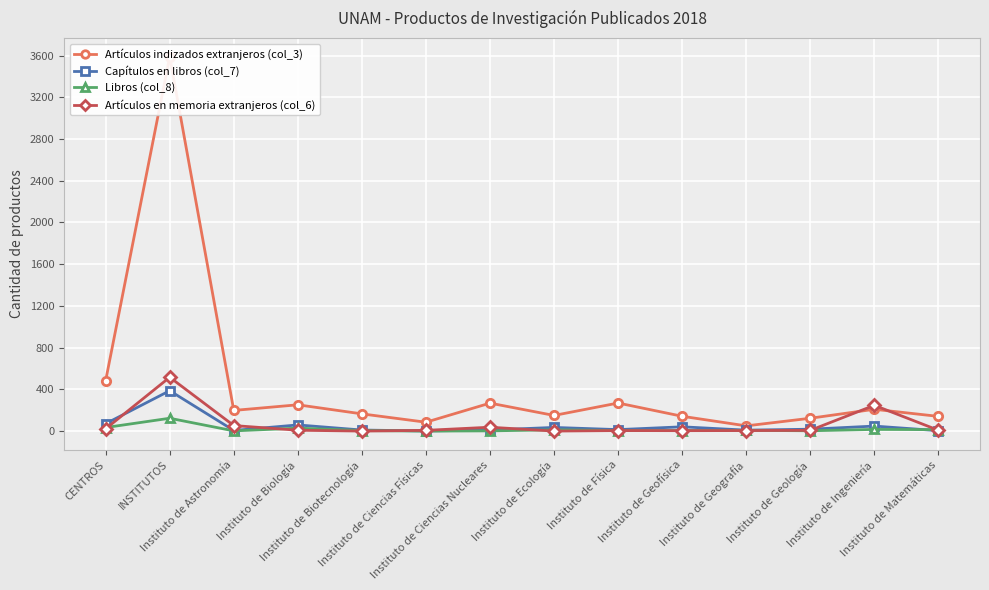

How many interior local valleys does the Libros (col_8) series have?

3